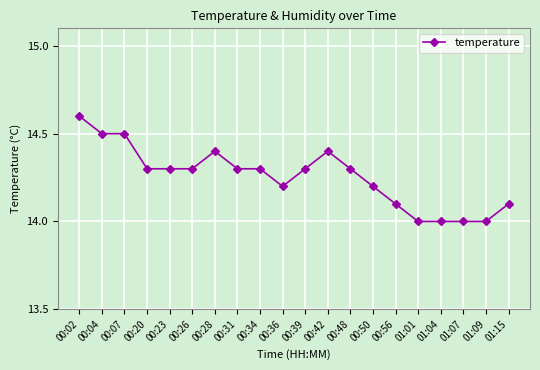

At which category does the chart reach its peak across all series?

00:02